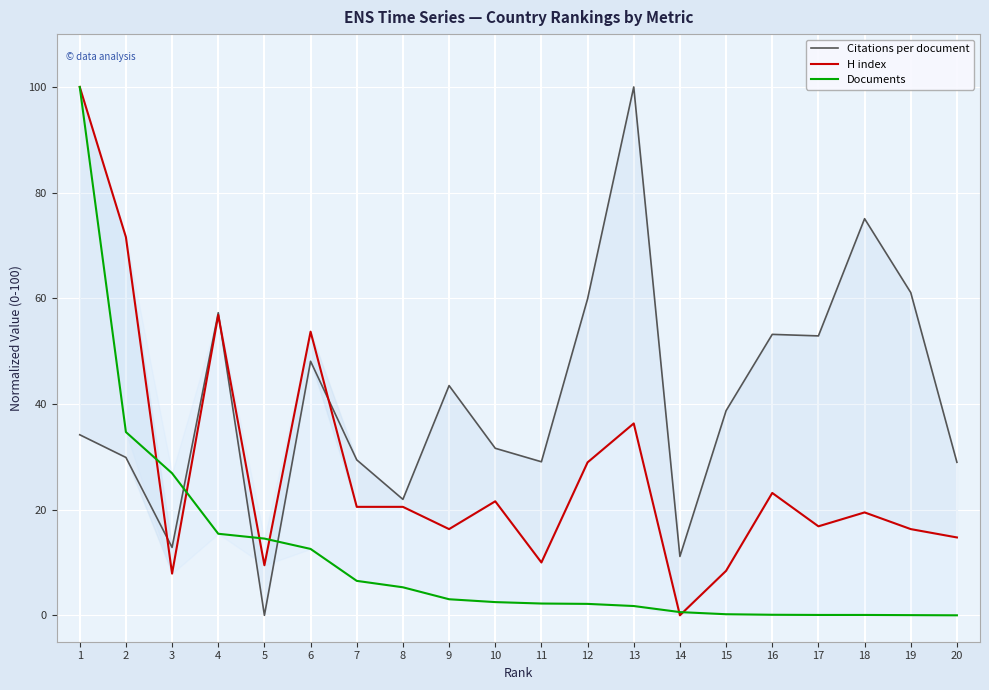

What is the difference between the maximum and second lowest values in the Citations per document series?

88.9